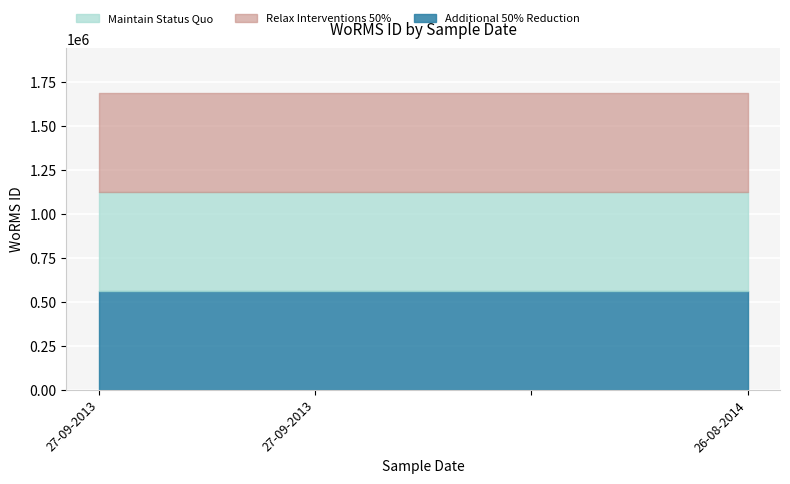

What is the value of the Relax Interventions 50% point at the 2nd from the left?

562581